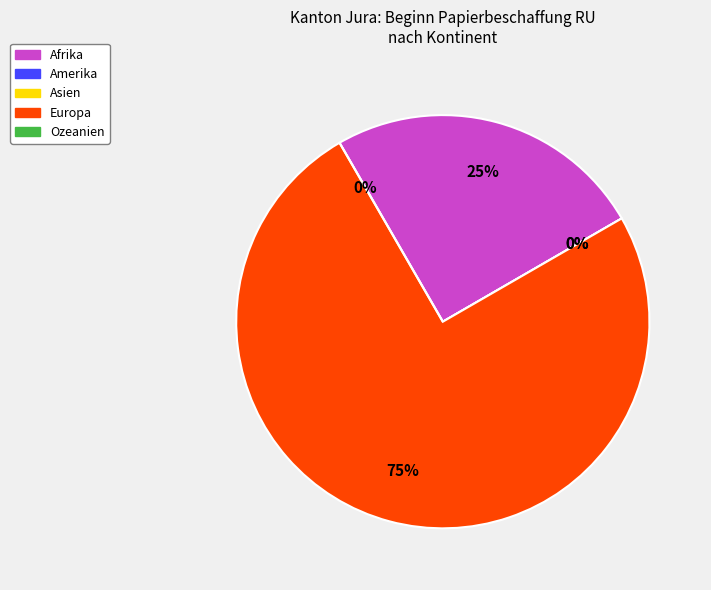

Do Ozeanien and Afrika together represent more than half of the pie?

No